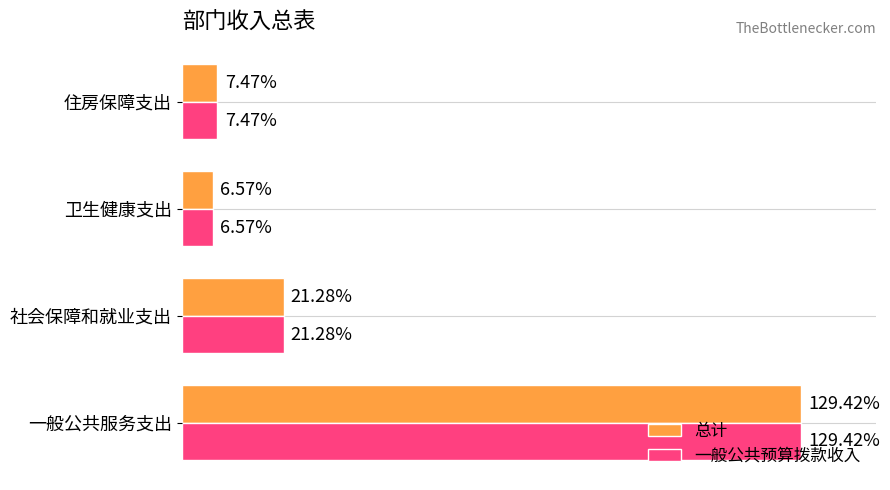

Which label corresponds to the smallest value in the chart?

卫生健康支出